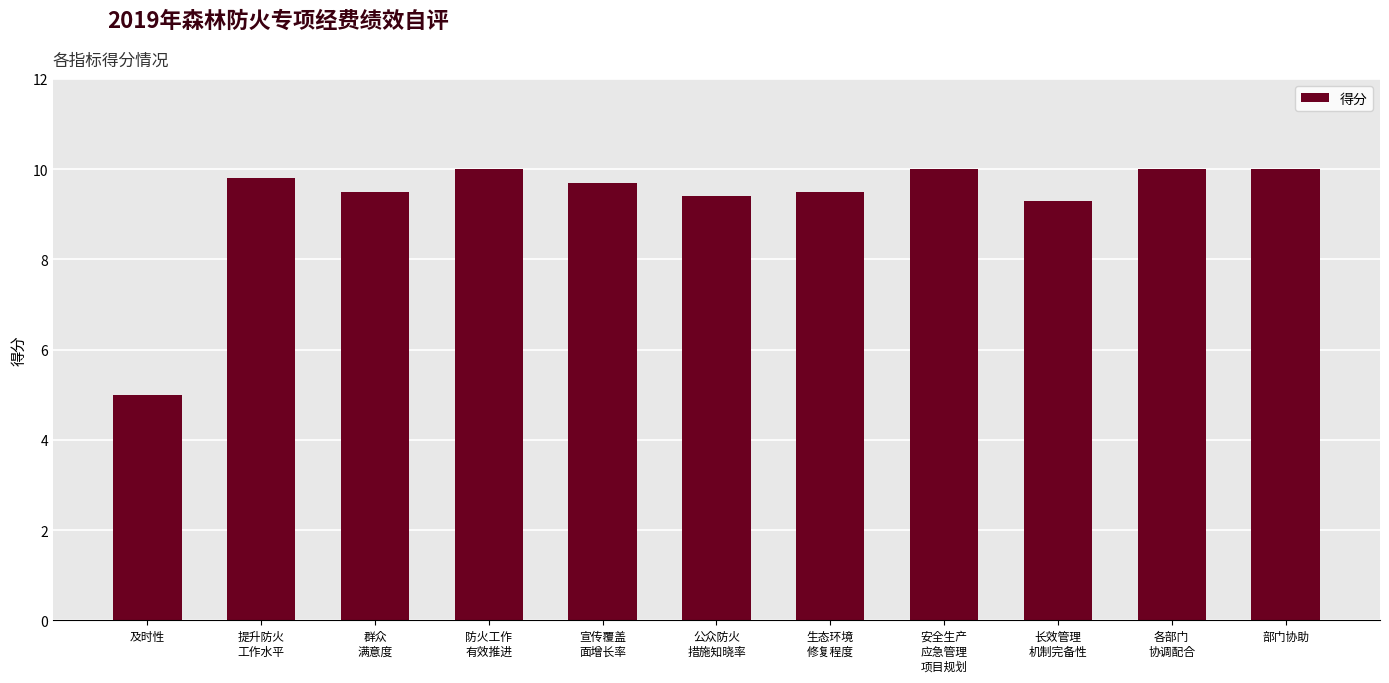

How many bars are there in total?

11